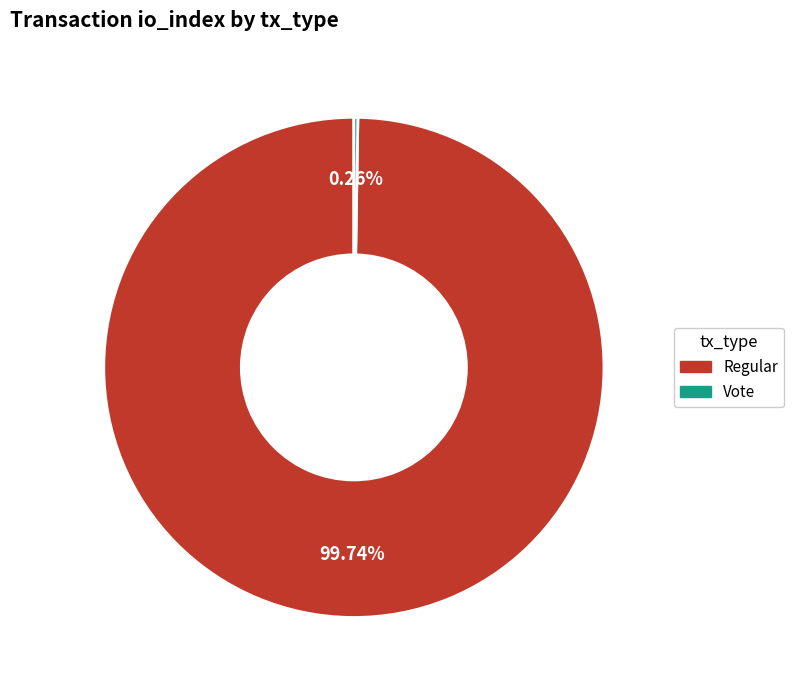

Is there a majority slice in this chart?

Yes